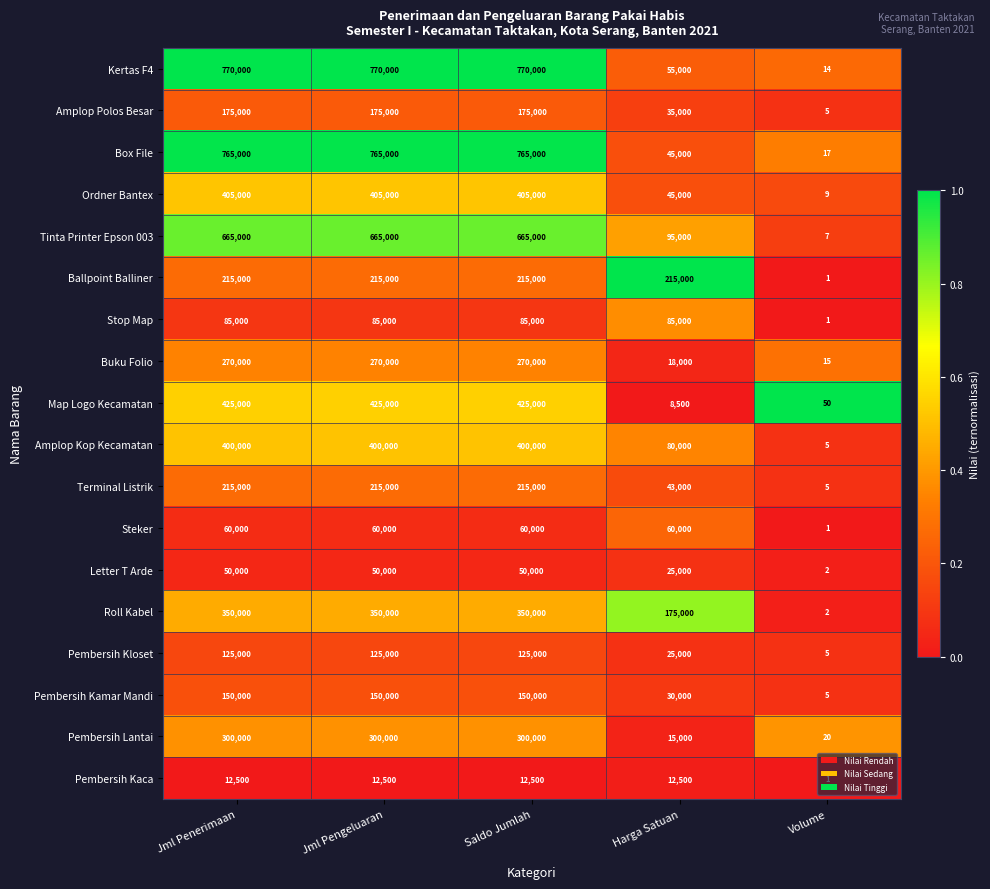

At which category does the chart reach its minimum across all series?

Volume